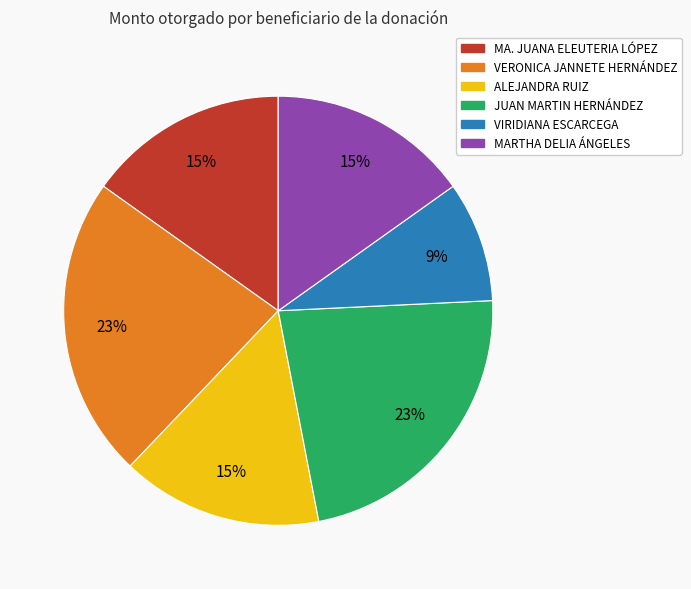

How many slices are in this pie chart?

6